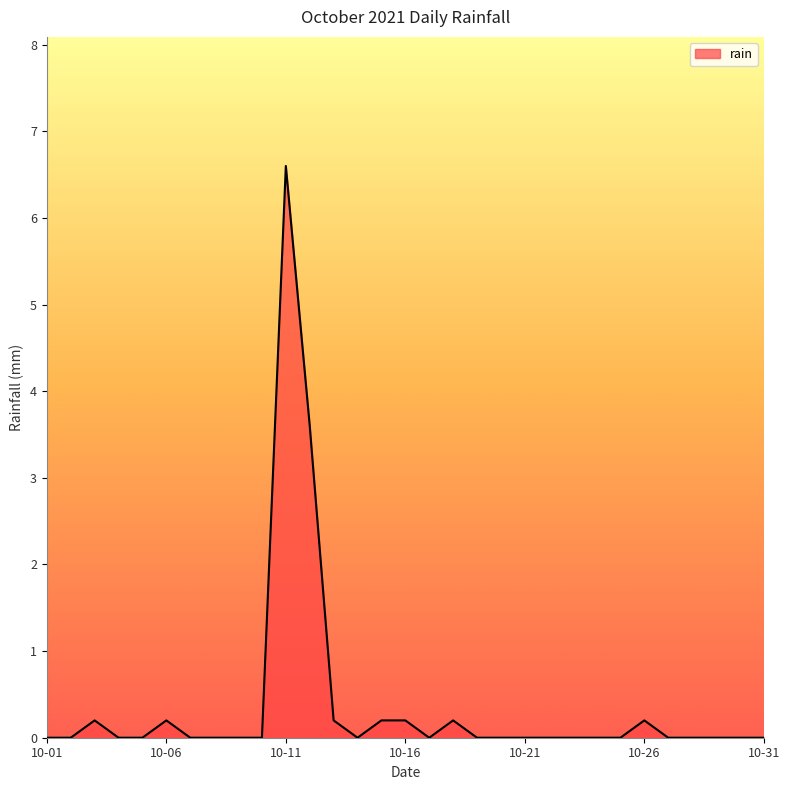

What is the greatest value displayed?

6.6